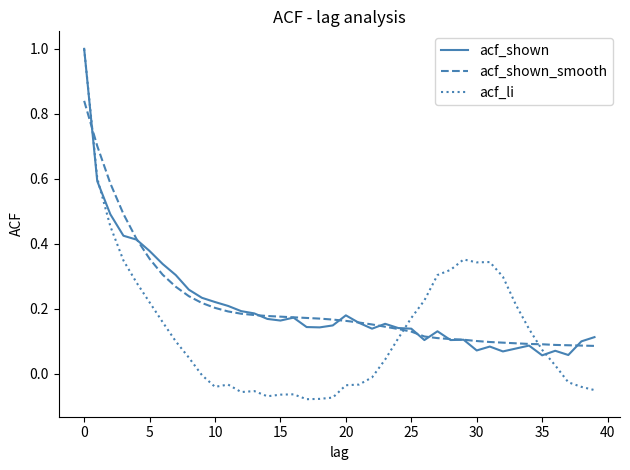

What is the highest value of the acf_shown series?

1.0